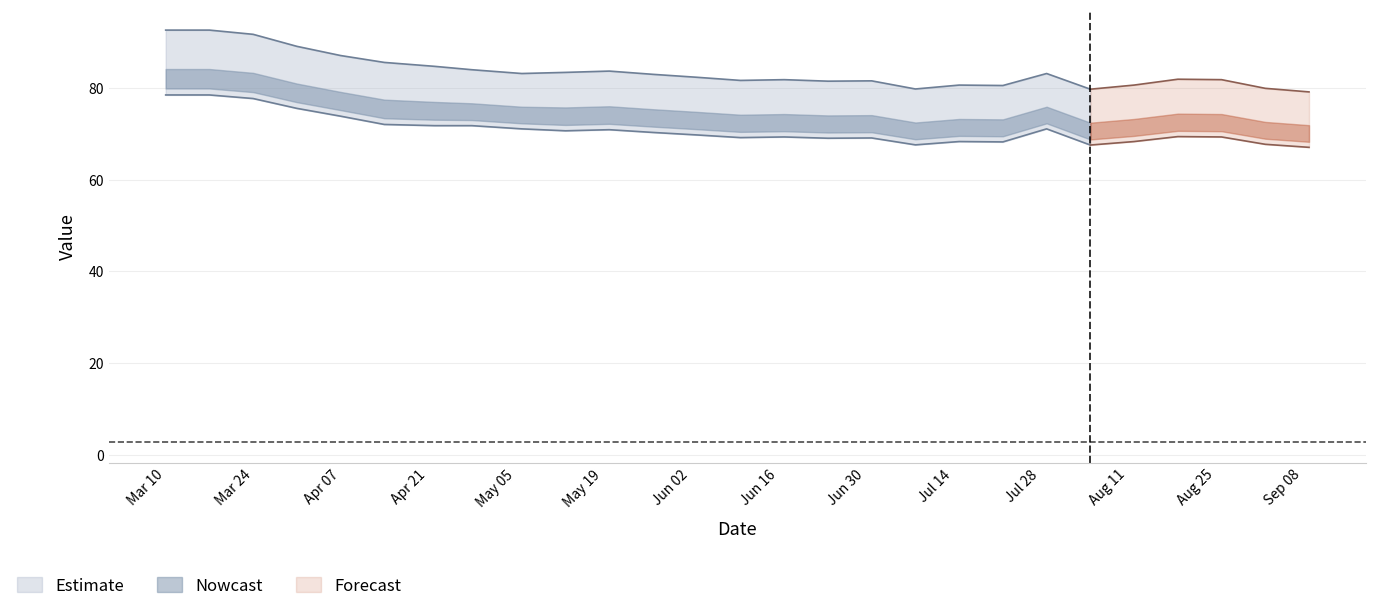

True or false: Cash value and Reset threshold cross at least once.

False